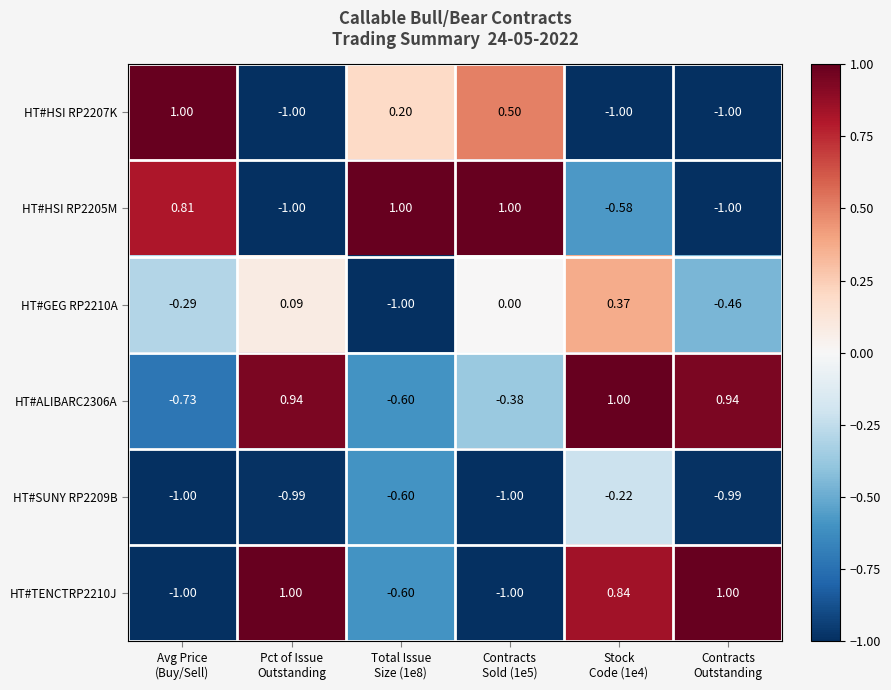

Which series changed the most between Stock
Code (1e4) and Contracts
Outstanding?

HT#GEG RP2210A